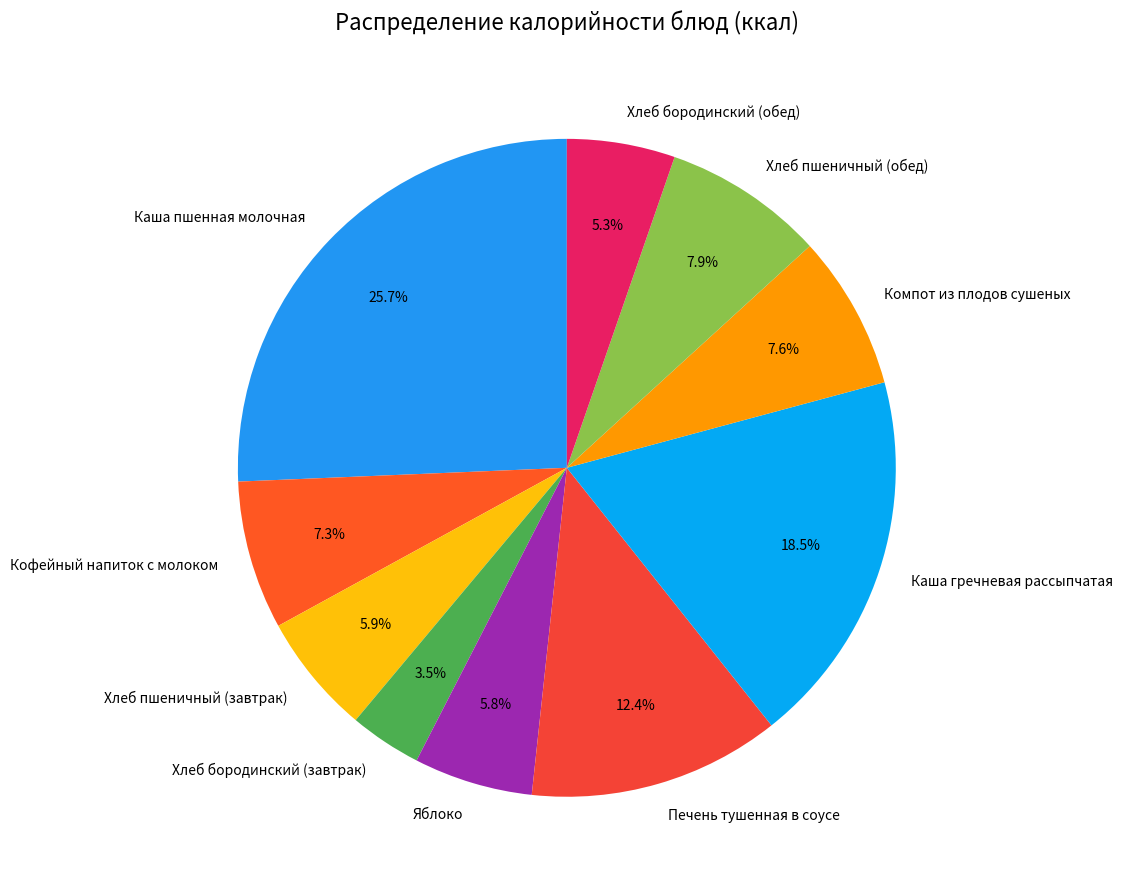

Combined, what portion of the pie is Хлеб пшеничный (обед) and Каша пшенная молочная?

33.6%